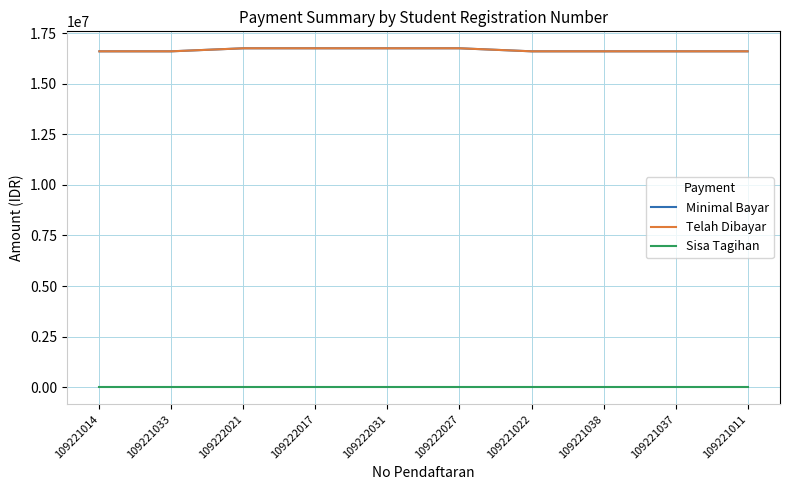

Does the chart have visible grid lines?

Yes